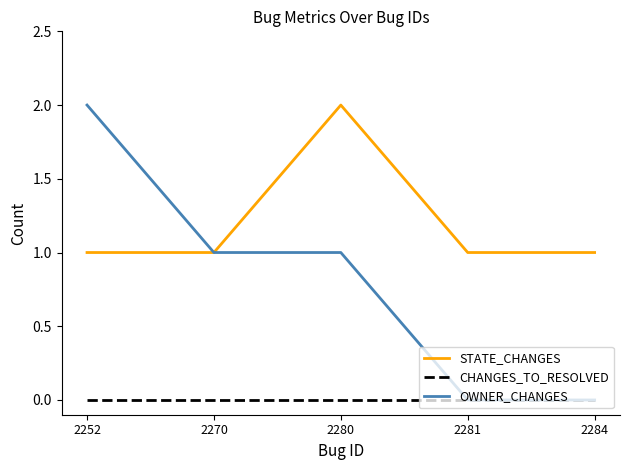

At which category does STATE_CHANGES reach its first local peak?

2280